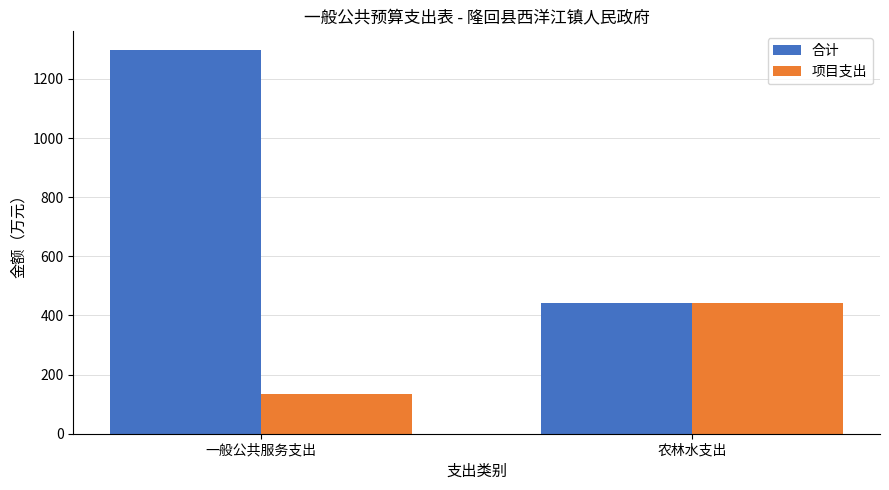

How many groups of bars are there?

2